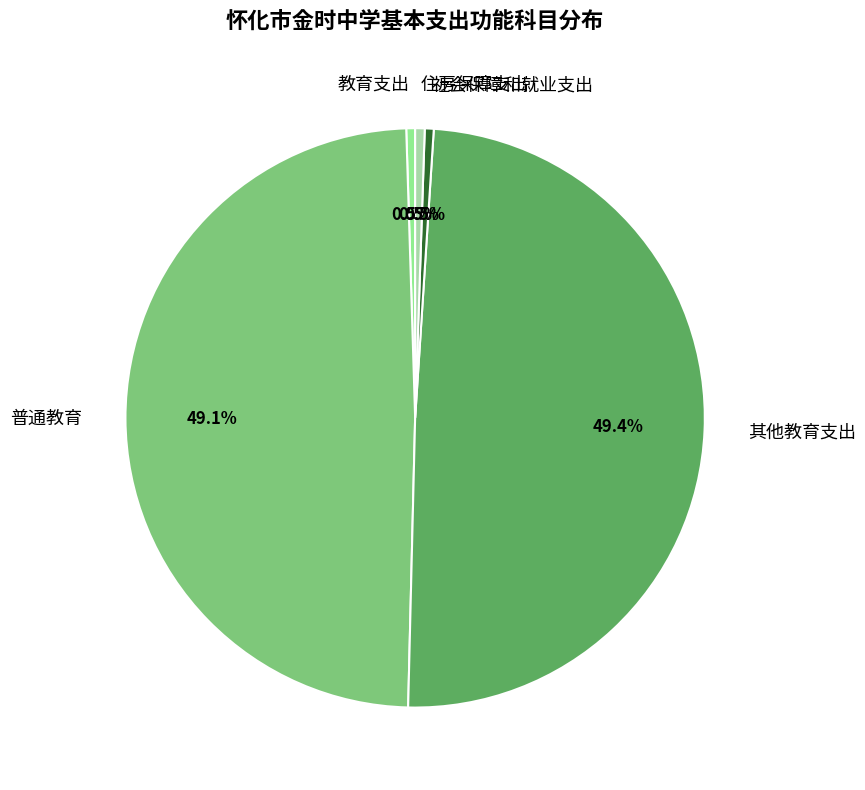

What percentage is NOT represented by 其他教育支出?

50.6%